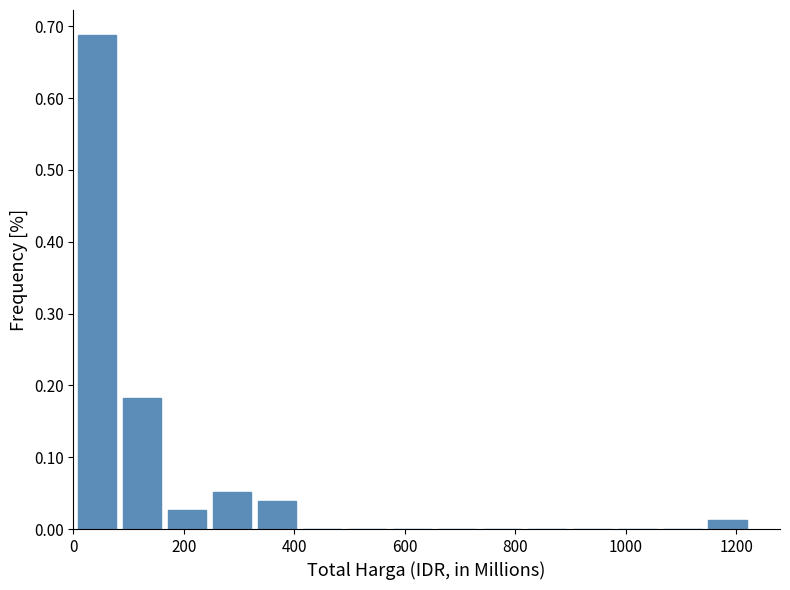

How tall is the bar that spans 160 to 240 on the x-axis? Neither the bar edges nor the heights are printed on the chart, so give them approximately, as read against the axes.

0.03